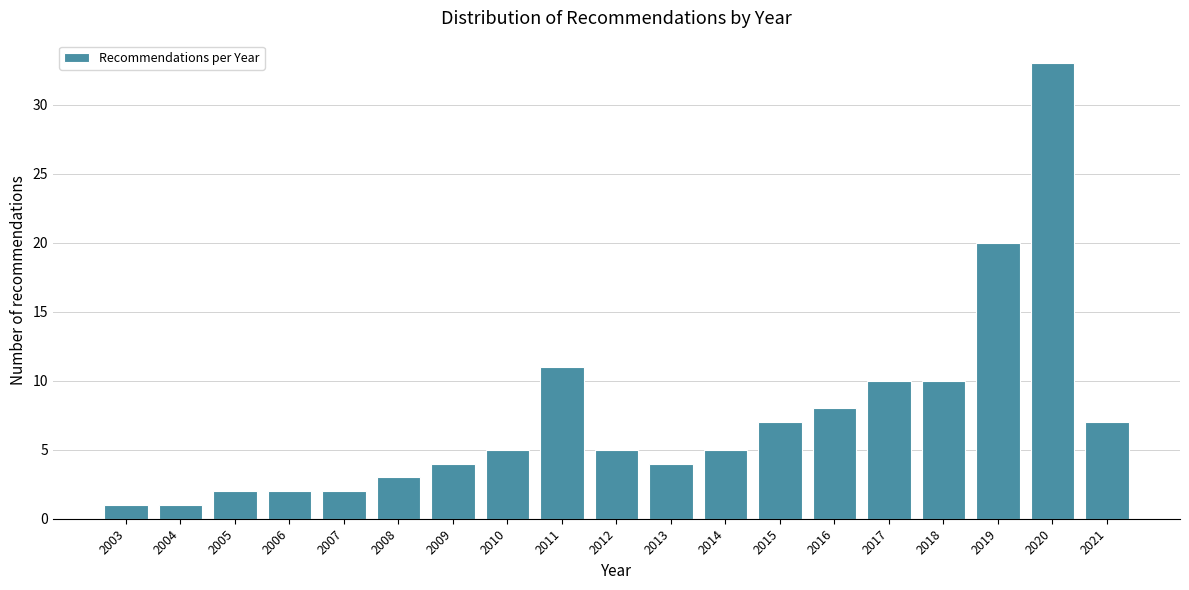

Reading right to left, what are all the values shown in this chart?

2021=7	2020=33	2019=20	2018=10	2017=10	2016=8	2015=7	2014=5	2013=4	2012=5	2011=11	2010=5	2009=4	2008=3	2007=2	2006=2	2005=2	2004=1	2003=1